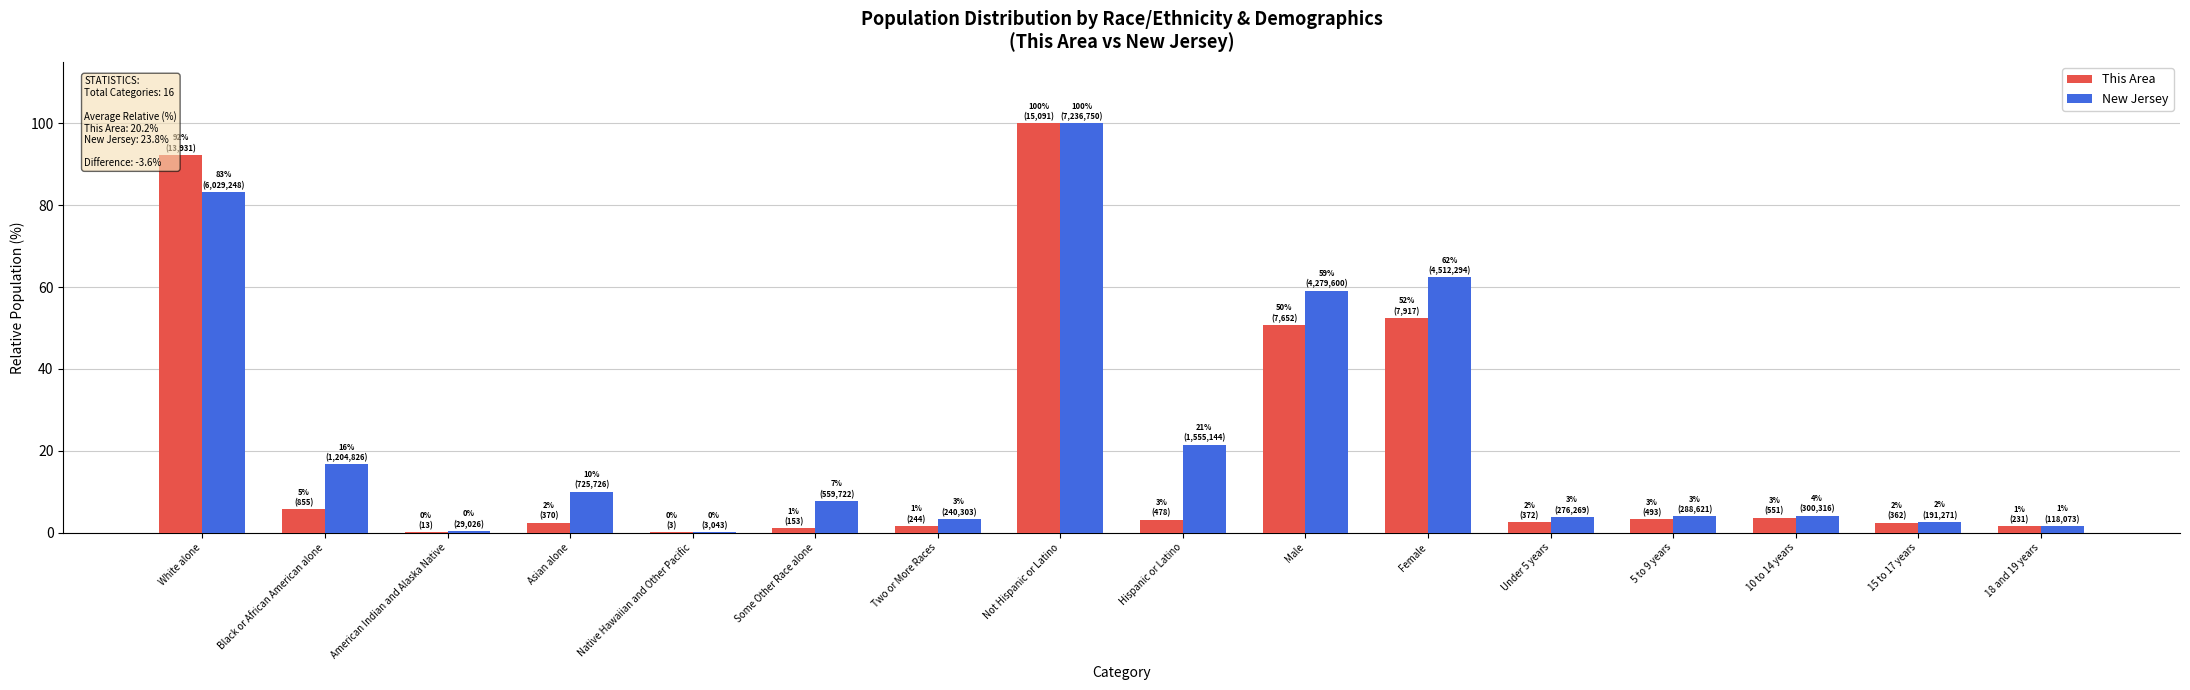

Is it true that New Jersey equals 0.0 at Native Hawaiian and Other Pacific?

True